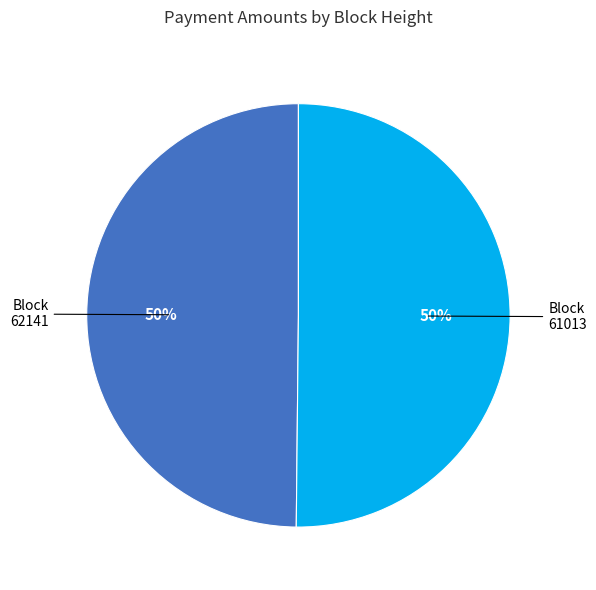

To the nearest percent, what is the difference between the largest and smallest slice percentages?

0%